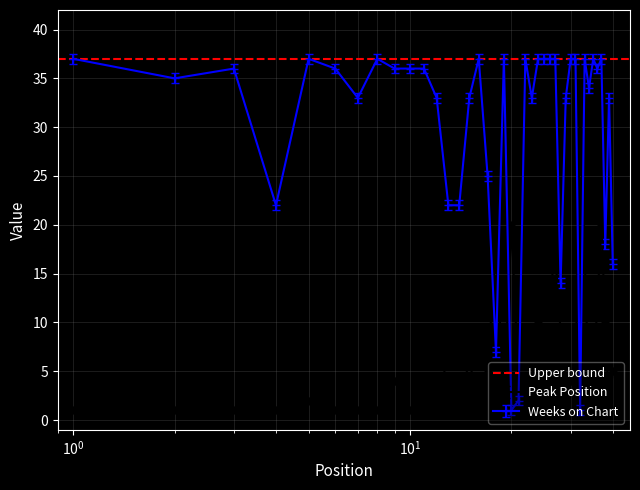

The Peak Position series shows 15 at 28. True or false?

False